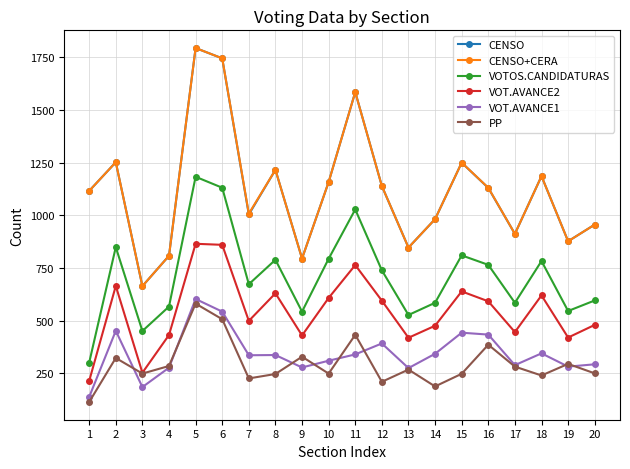

At which category is the sum across all series the highest?

5